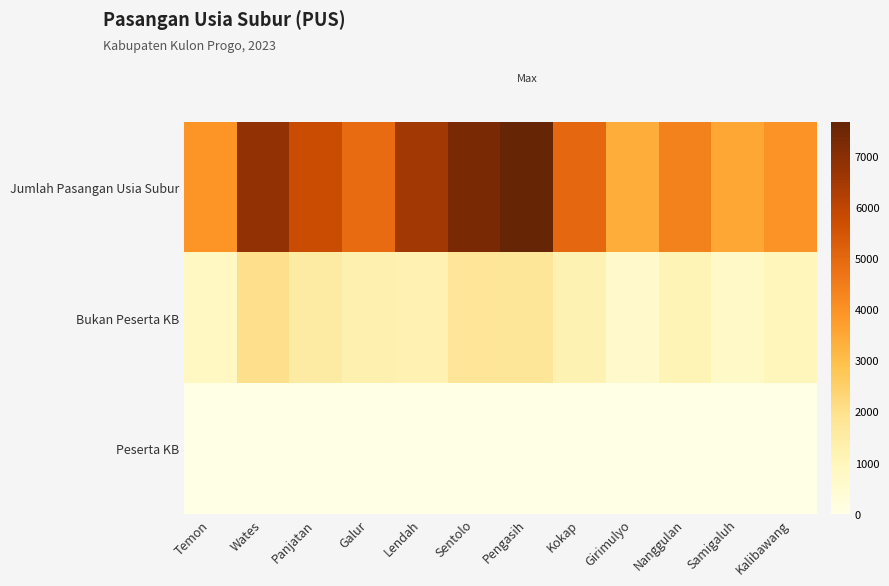

At which category is the sum across all series the highest?

Pengasih